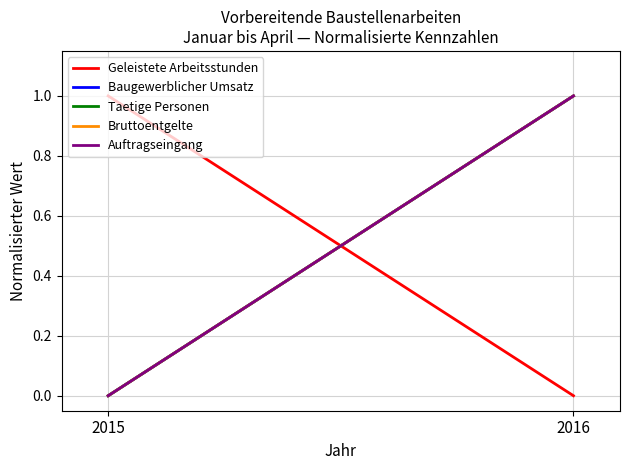

At how many categories does at least one series exceed 0?

2